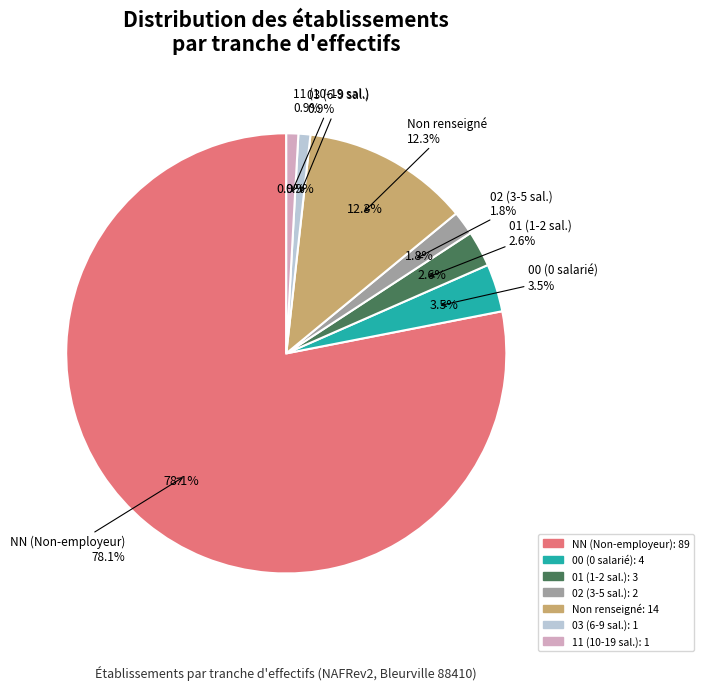

Which slice is the largest?

NN